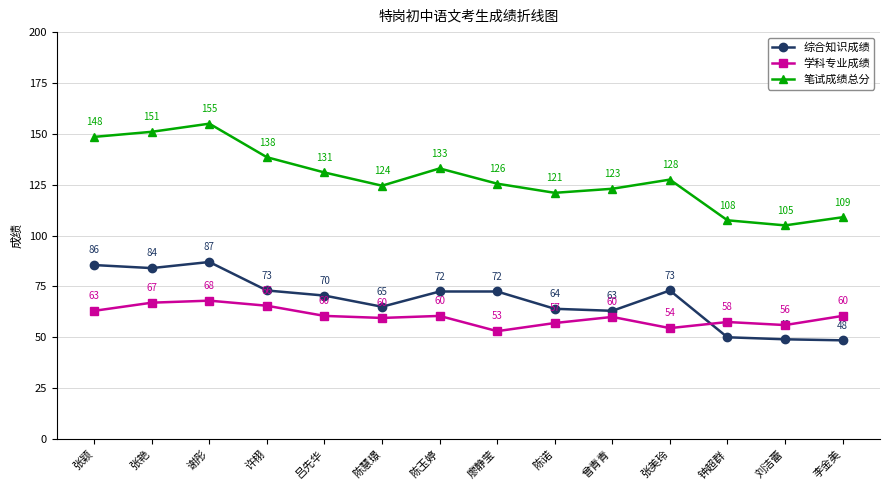

List the labels in order of 笔试成绩总分 value, smallest first.

刘洁蕾, 钟超群, 李金美, 陈诺, 曾青青, 陈慧璟, 廖静莹, 张美玲, 吕先华, 陈玉婷, 许栩, 张颖, 张艳, 谢彤